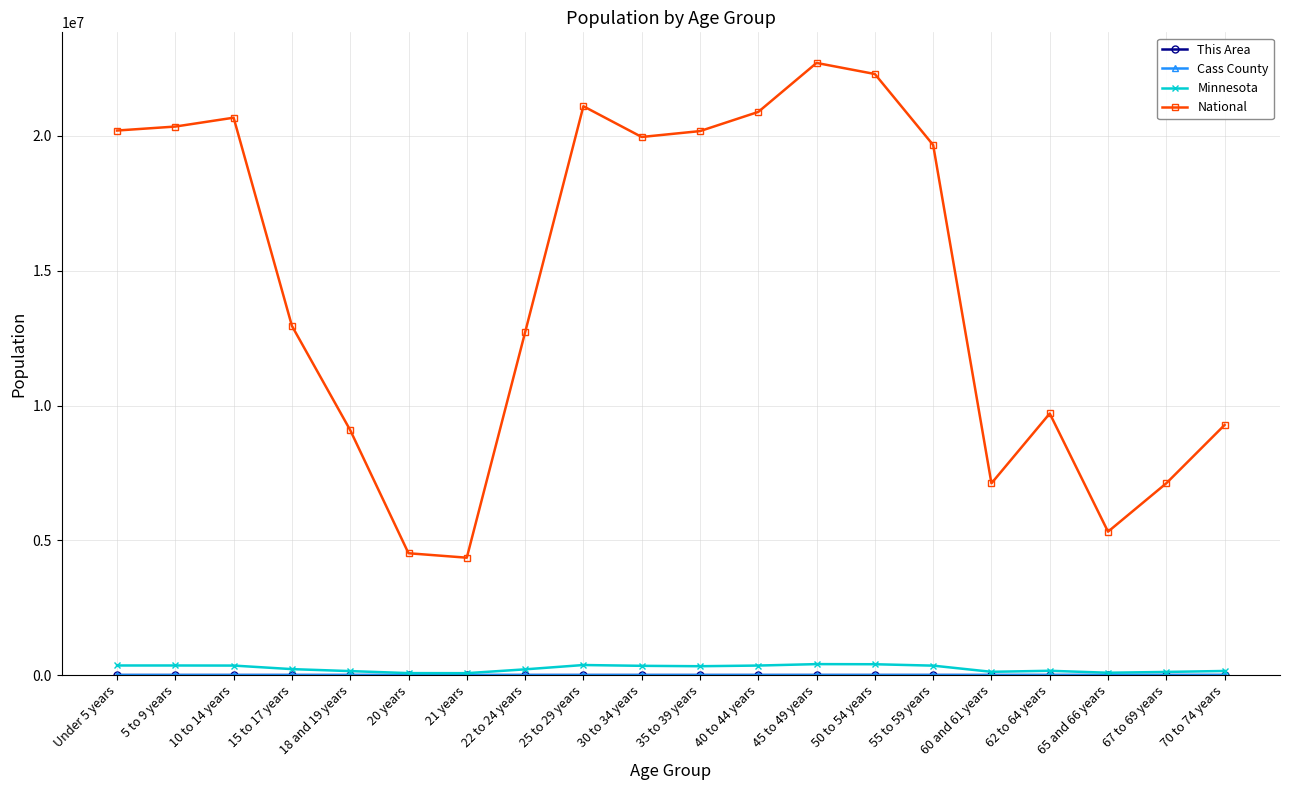

Which series has the widest spread of values?

National